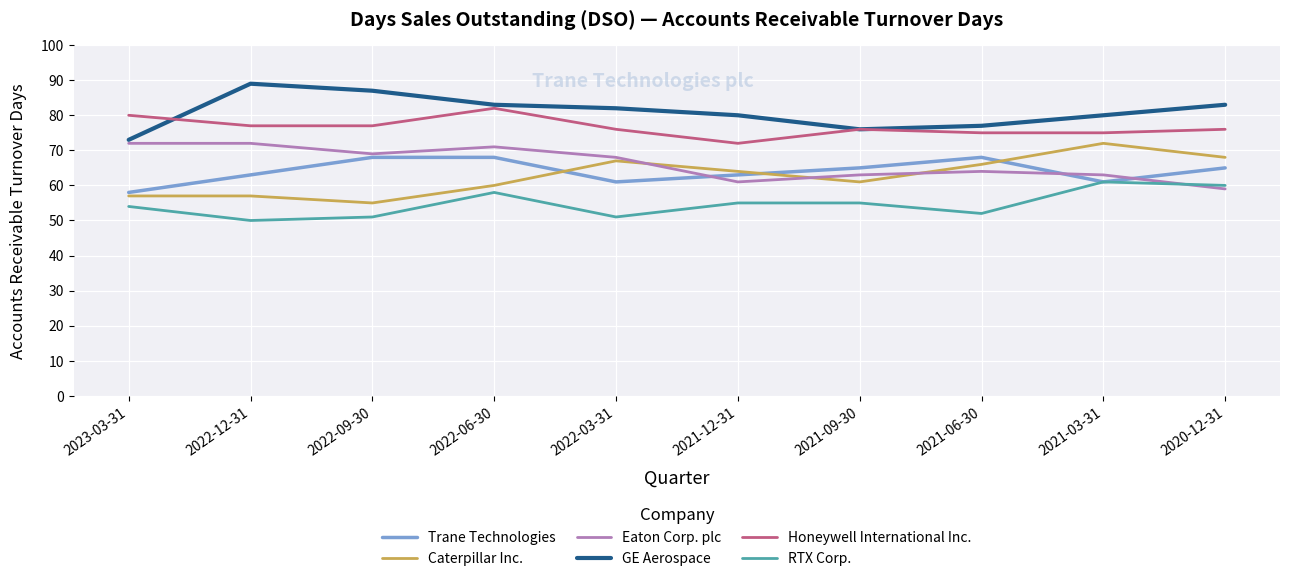

What position from the left is 2021-09-30?

7